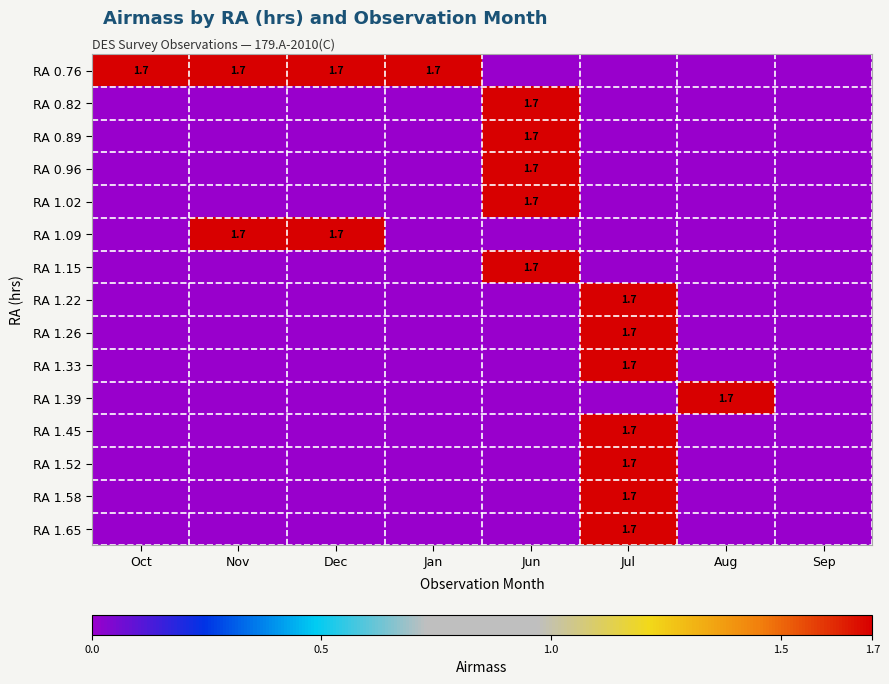

True or false: RA 1.52 has a value of 0.0 at Nov.

True